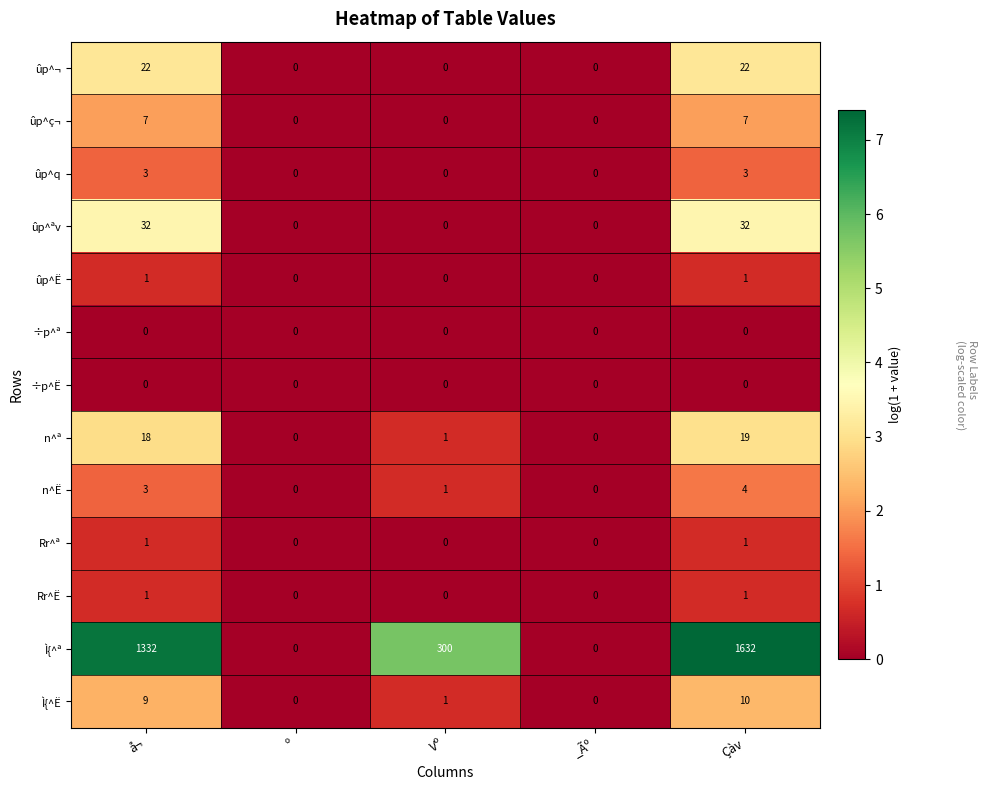

Is it true that Rr^ª equals 1 at å¬?

True